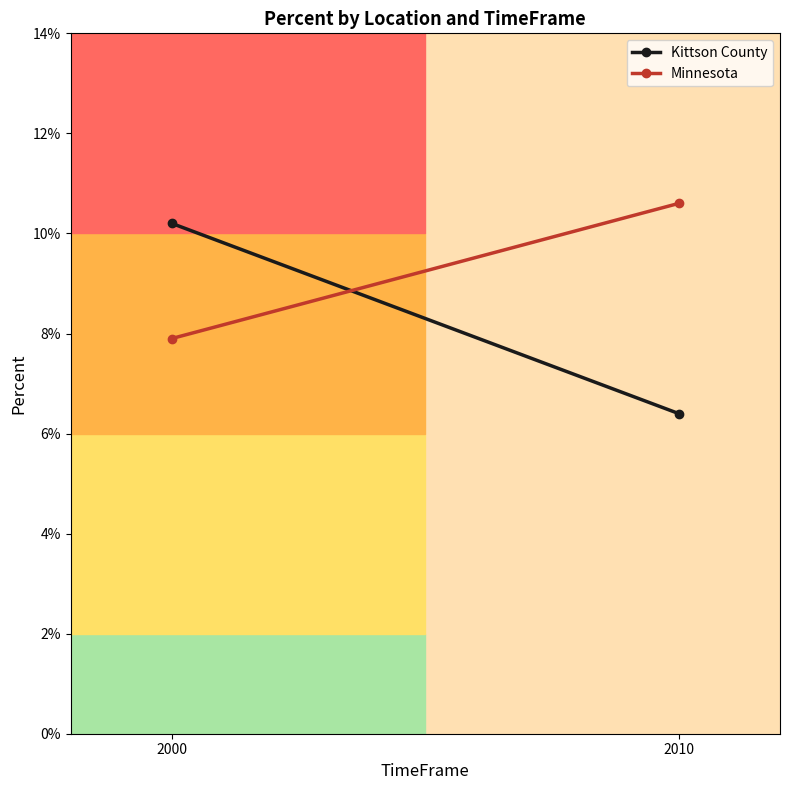

What is the lowest value of the Kittson County series?

0.1